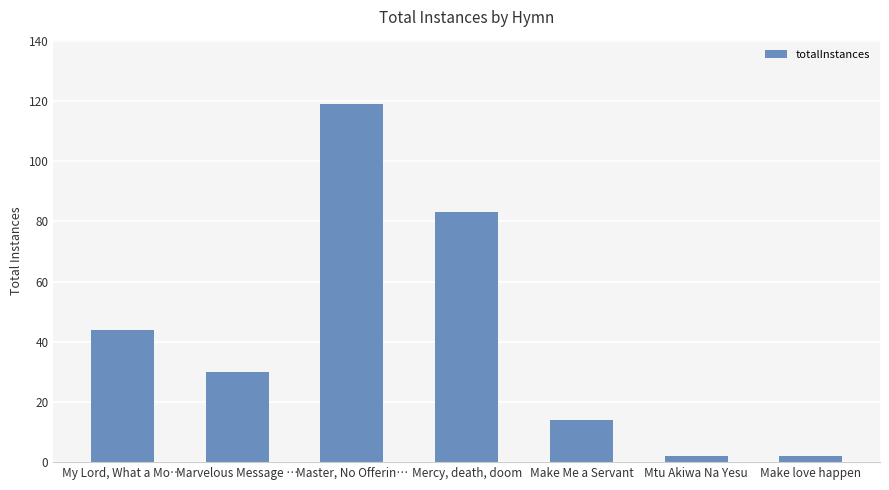

Reading right to left, extract all data points from this chart.

2	2	14	83	119	30	44